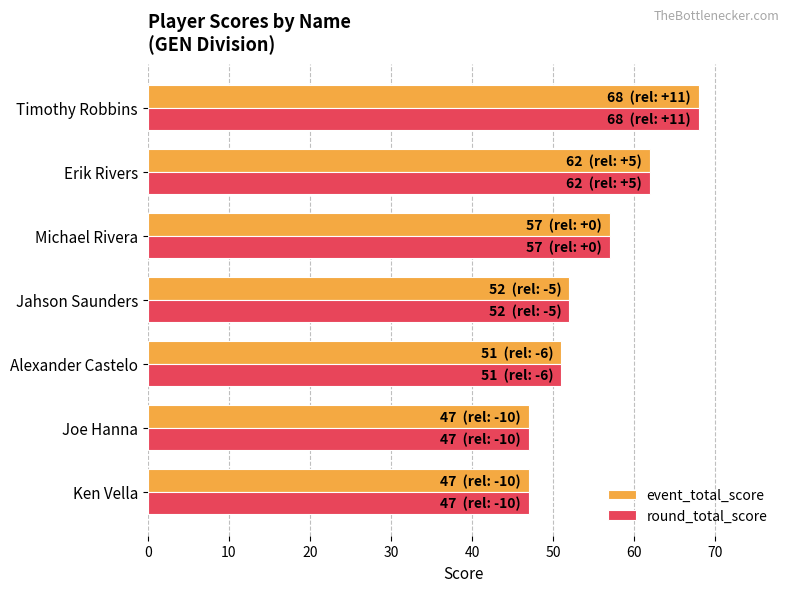

What is the lowest value of the event_total_score series?

47